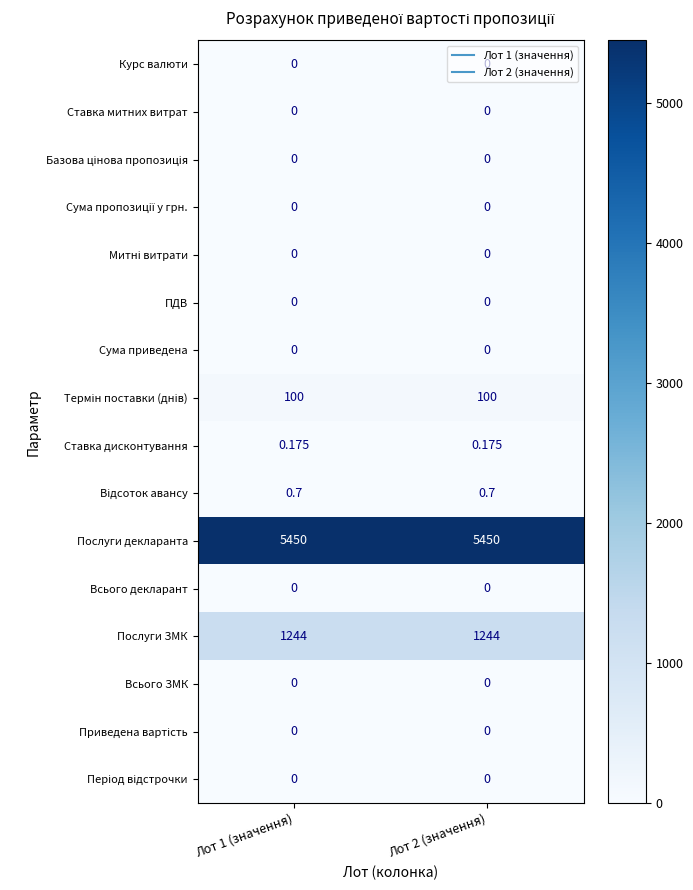

What is the total value across all series at Лот 1 (значення)?

6794.9